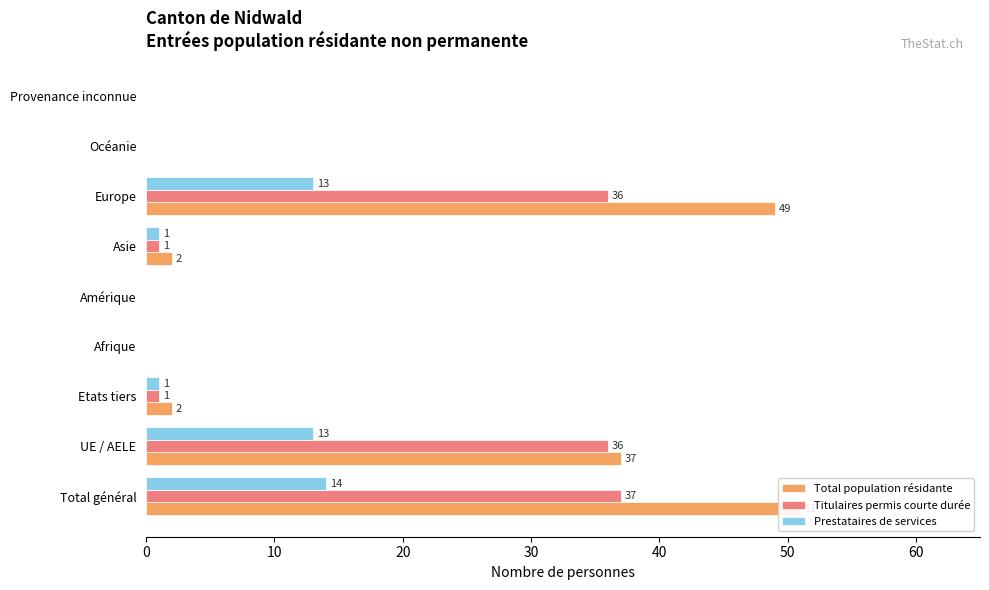

Is it true that Titulaires permis courte durée equals 1 at Etats tiers?

True